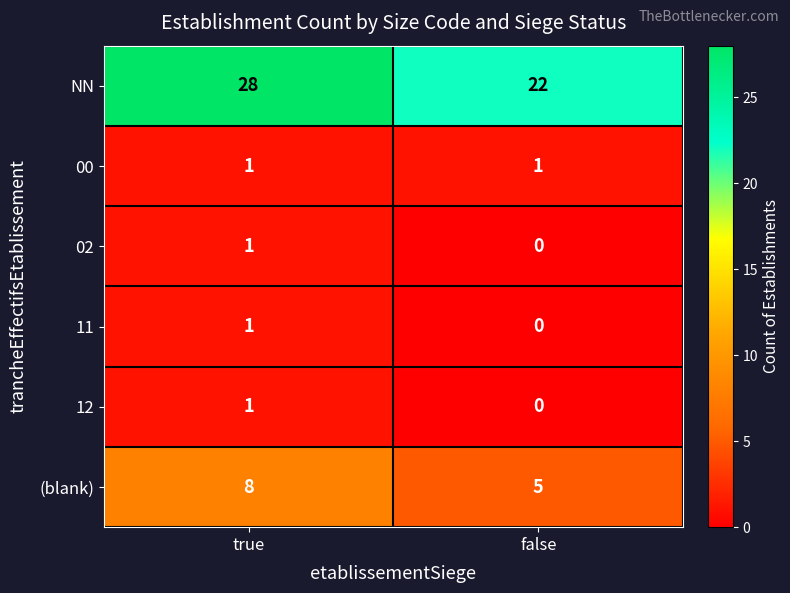

Reading left to right, list all the values displayed in this chart.

NN: true=28	false=22
00: true=1	false=1
02: true=1	false=0
11: true=1	false=0
12: true=1	false=0
(blank): true=8	false=5